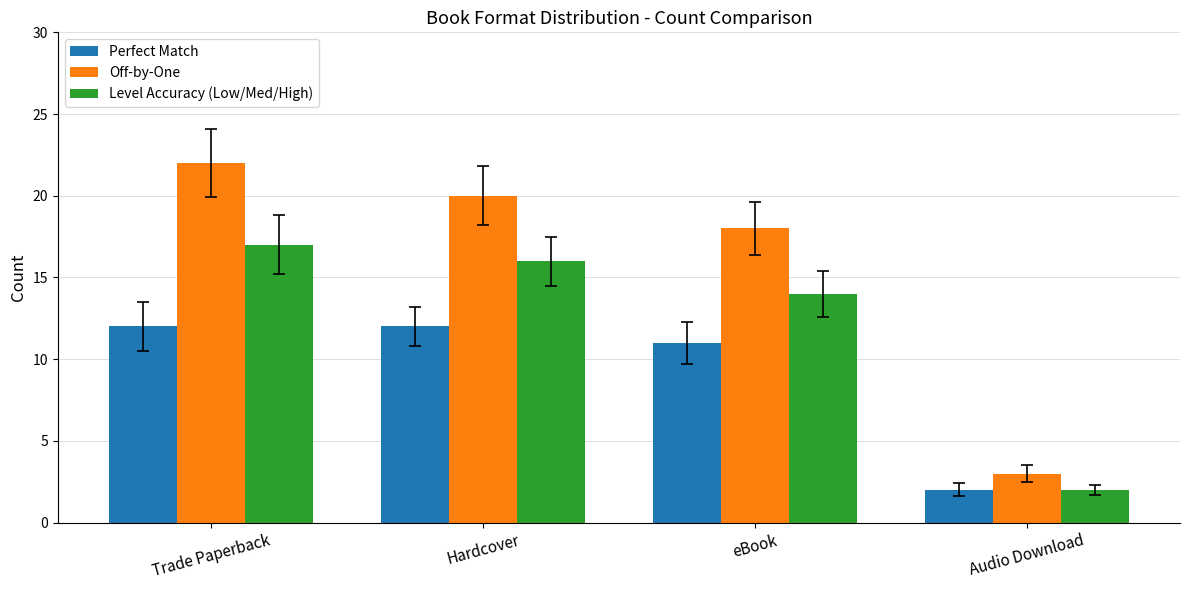

What is the label of the 1st bar from the right?

Audio Download